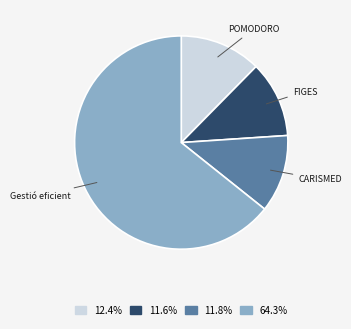

Does any single category account for the majority?

Yes